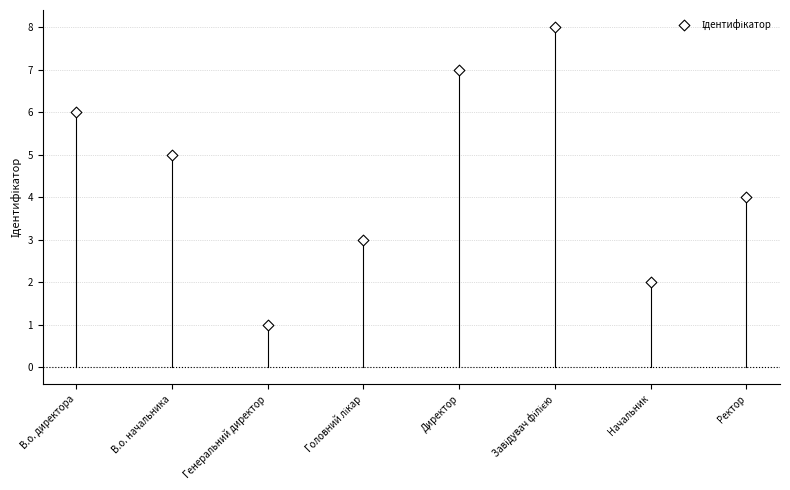

What is the range of Y values (max minus min)?

7